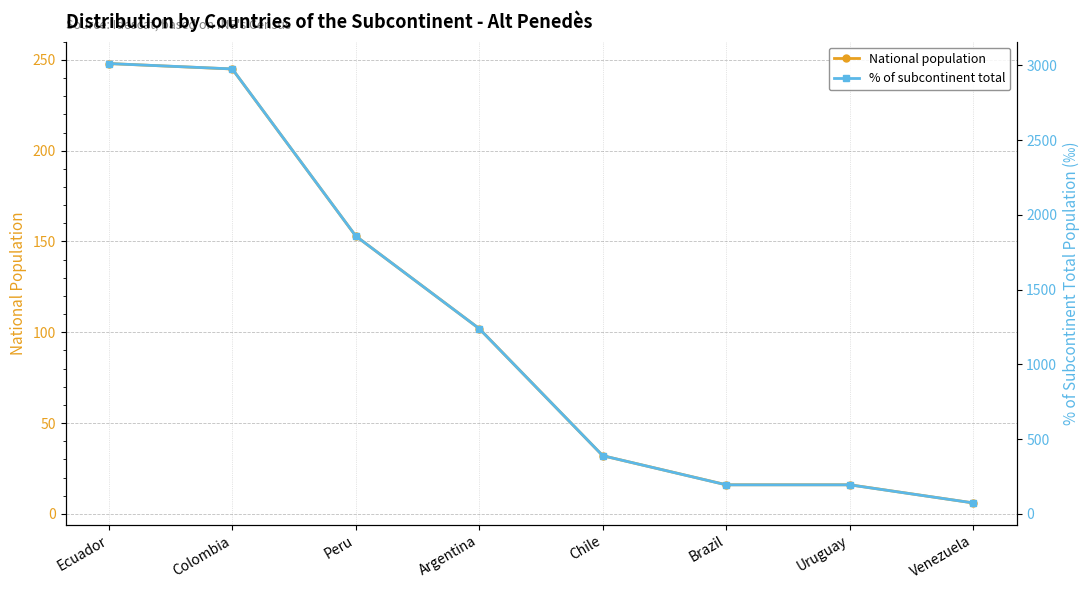

True or false: % of subcontinent total and National population intersect in this chart.

False